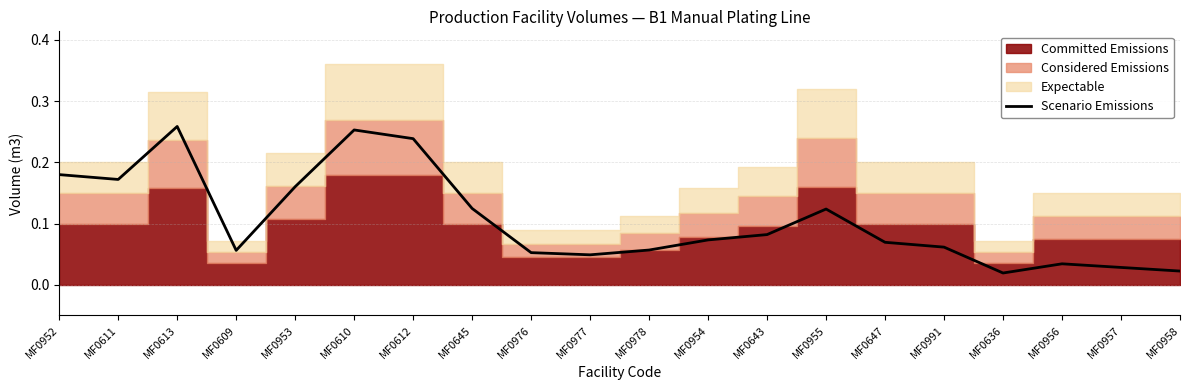

Reading right to left, what are all the values shown in this chart?

0.0	0.0	0.0	0.0	0.1	0.1	0.1	0.1	0.1	0.1	0.0	0.1	0.1	0.2	0.3	0.2	0.1	0.3	0.2	0.2